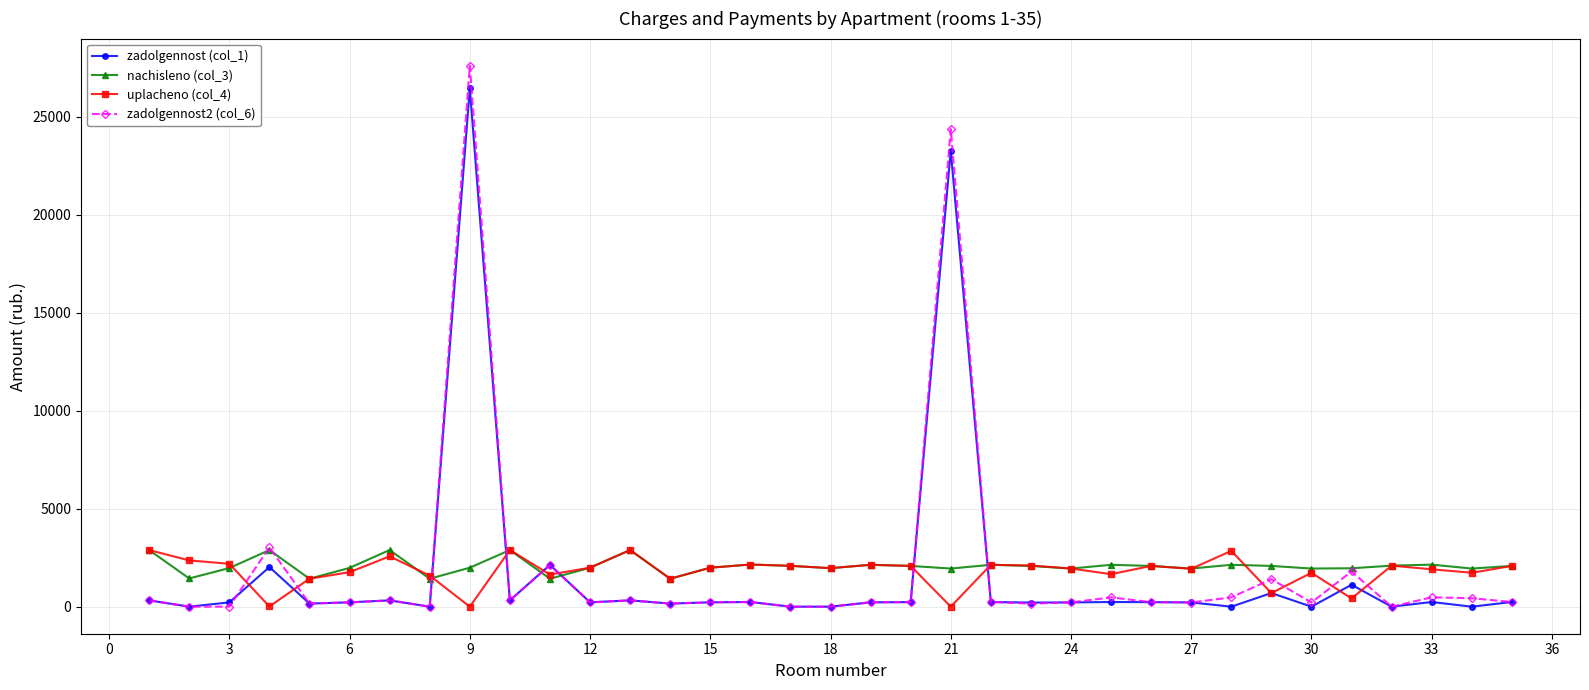

Rank the series by their average value, from lowest to highest.

zadolgennost (col_1), uplacheno (col_4), zadolgennost2 (col_6), nachisleno (col_3)